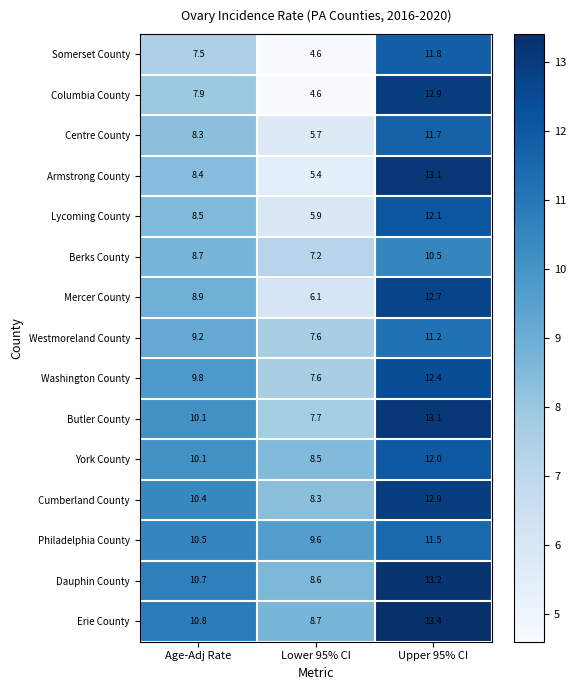

At which label does York County first exceed 10?

Age-Adj Rate